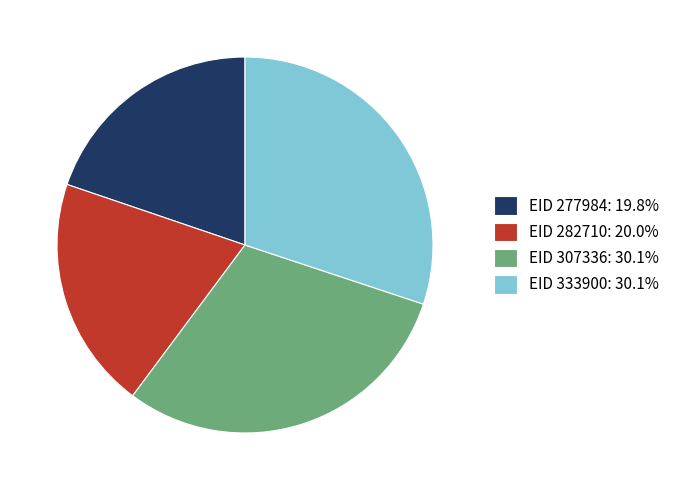

Is the sum of EID 333900: 30.1% and EID 307336: 30.1% greater than half?

Yes